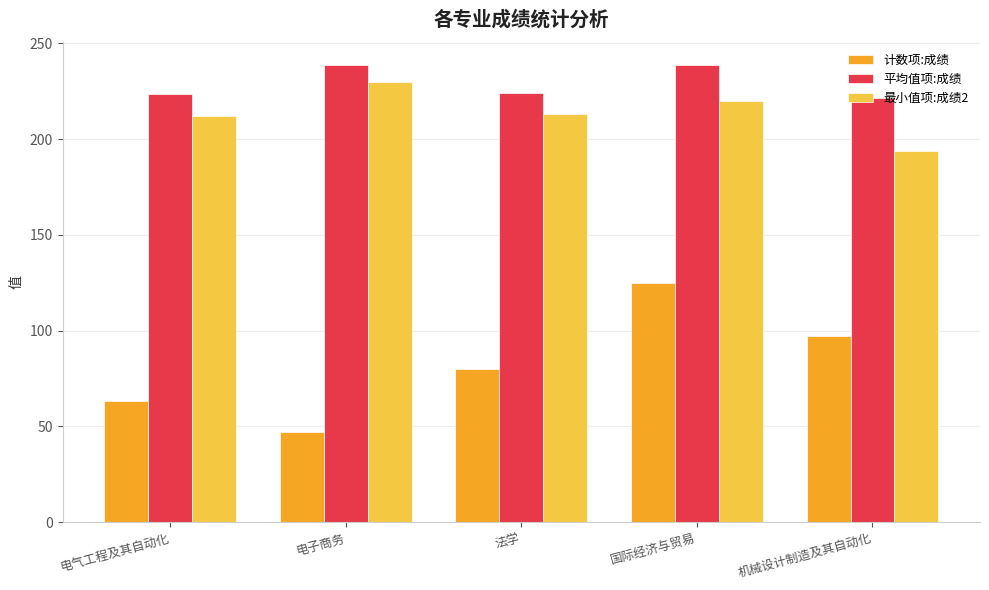

What is the label of the 4th bar from the left?

国际经济与贸易